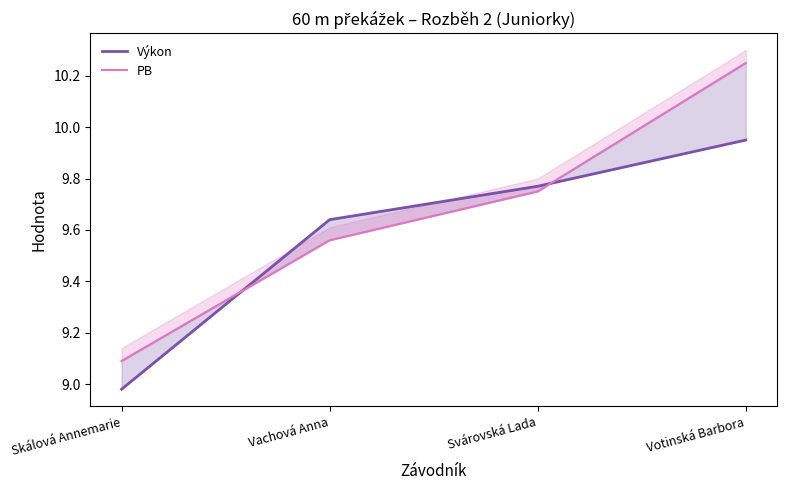

True or false: Výkon and PB cross at least once.

True